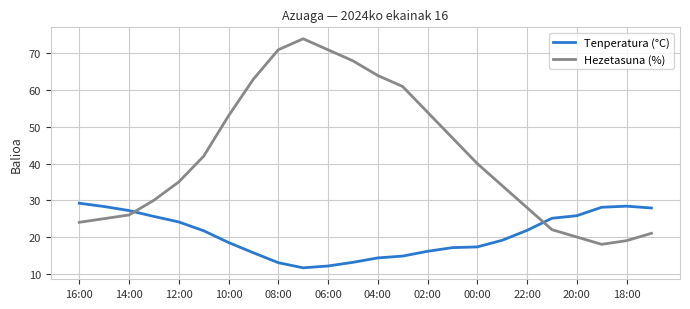

Which series has the largest range (max minus min)?

Hezetasuna (%)